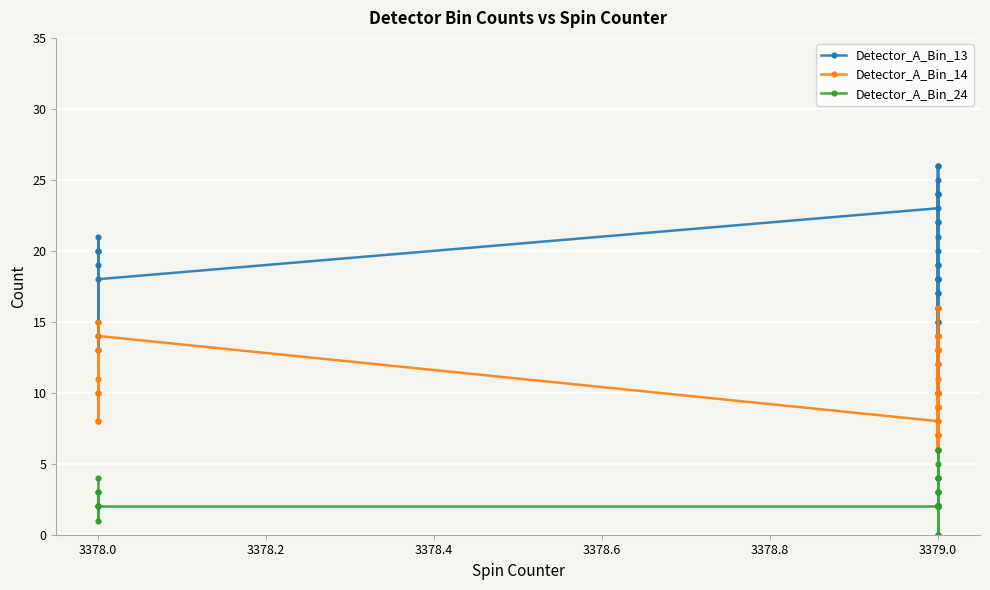

Is it true that Detector_A_Bin_14 equals 6 at 3379.0?

False